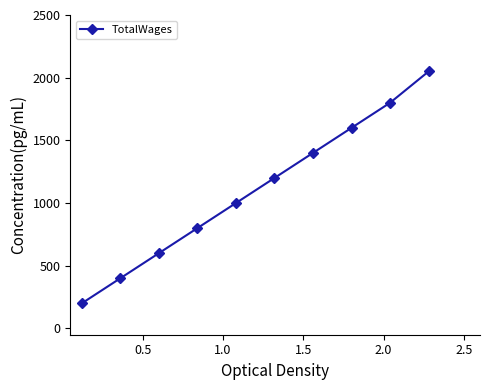

What is the sum of all values?

11050